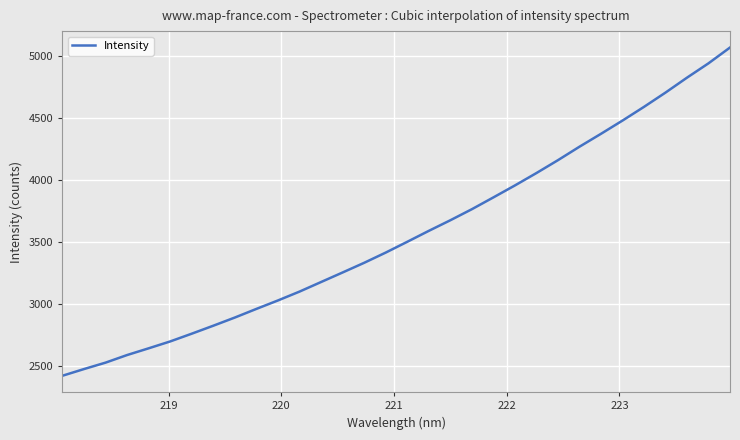

What is the smallest value displayed?

2424.7